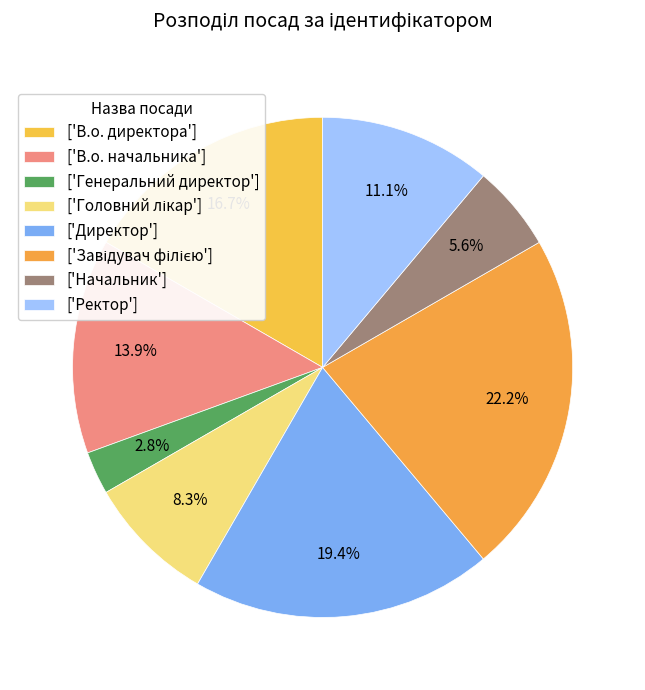

How many segments does this pie chart have?

8